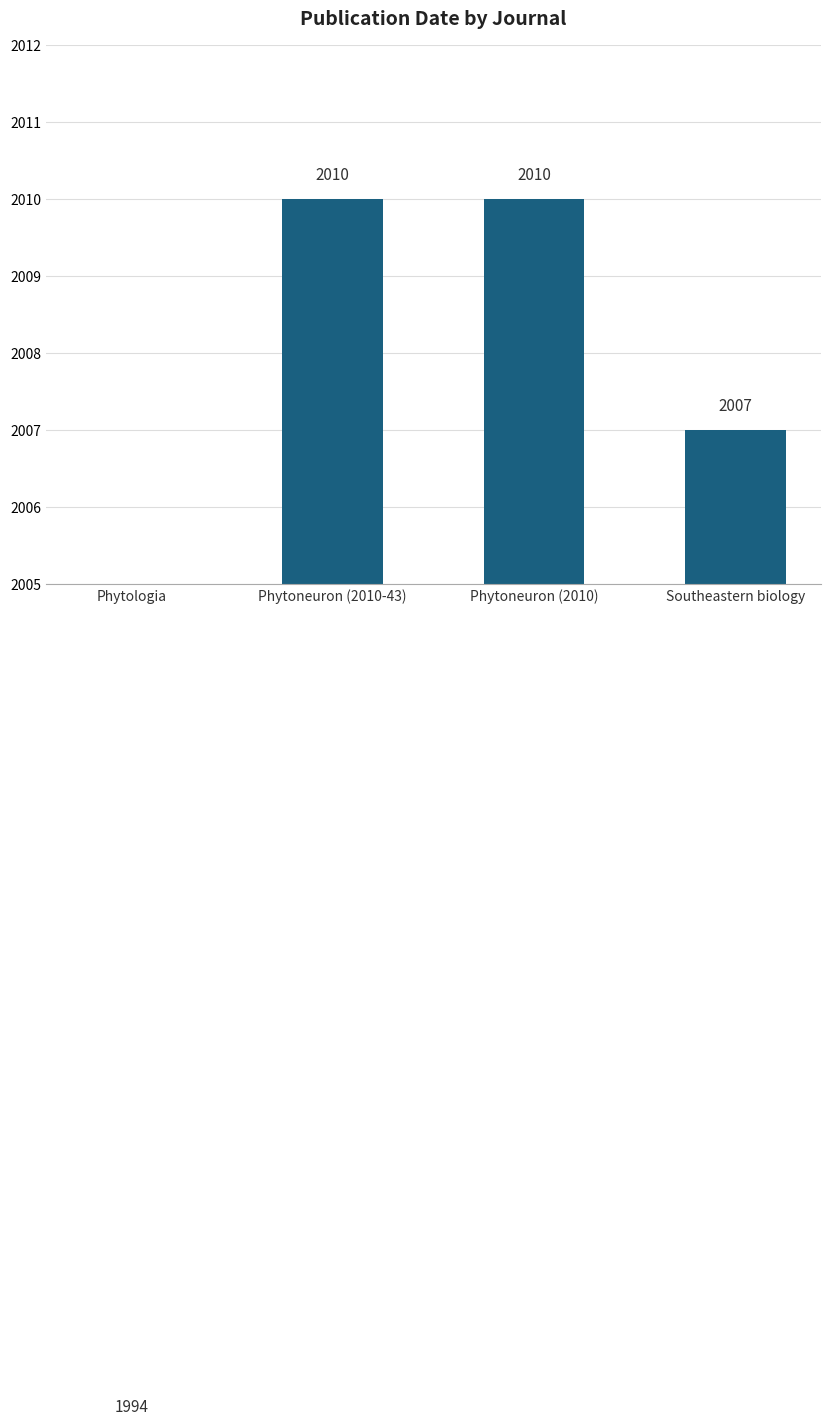

List the labels in order of value, largest first.

Phytoneuron (2010-43), Phytoneuron (2010), Southeastern biology, Phytologia